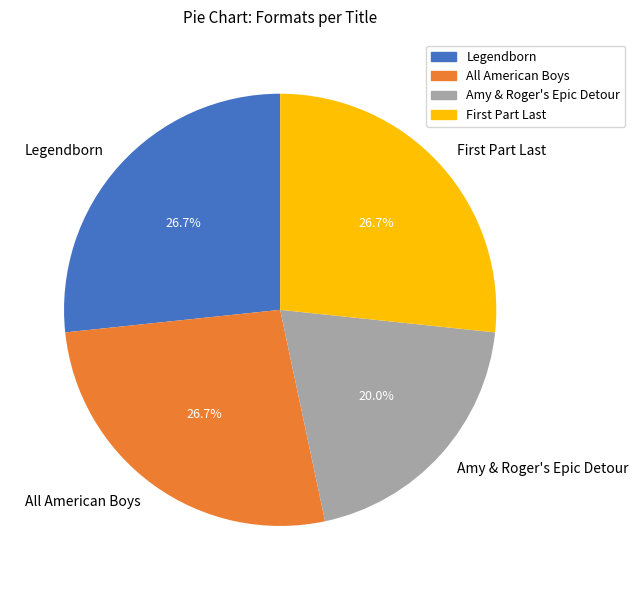

What portion of the pie excludes All American Boys?

73.3%